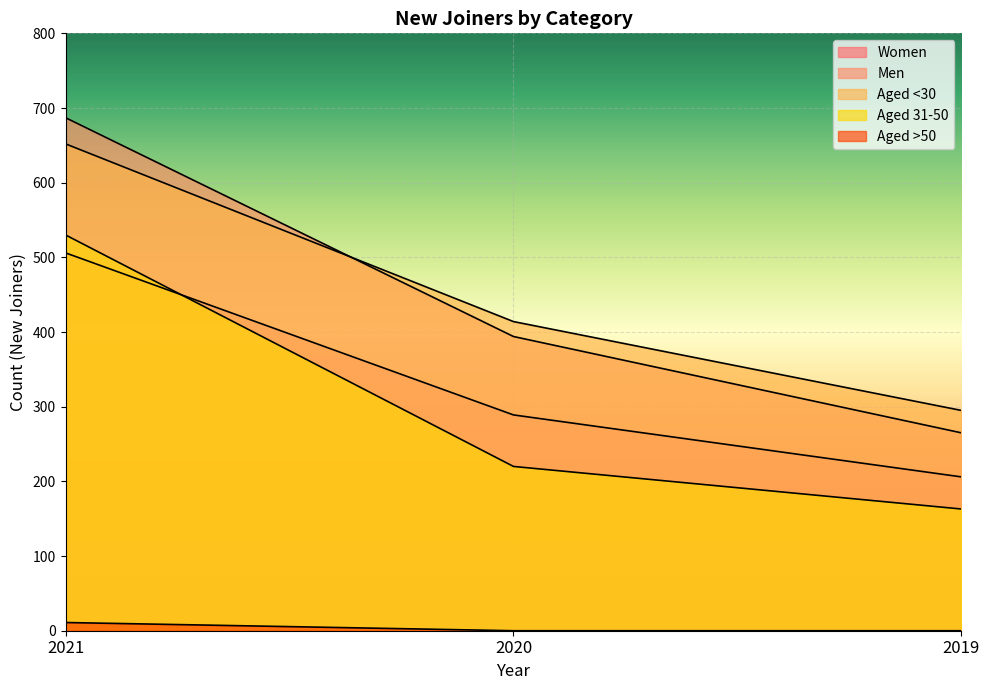

At which label does Aged <30 reach its peak?

2021